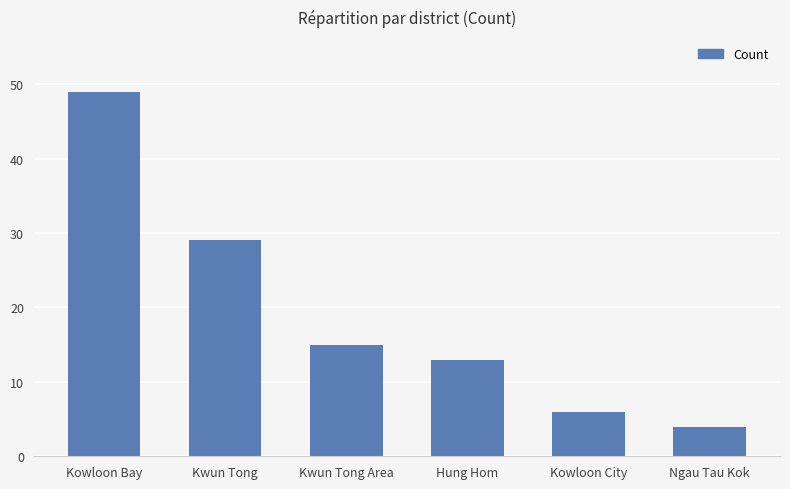

What is the label of the 4th bar from the right?

Kwun Tong Area